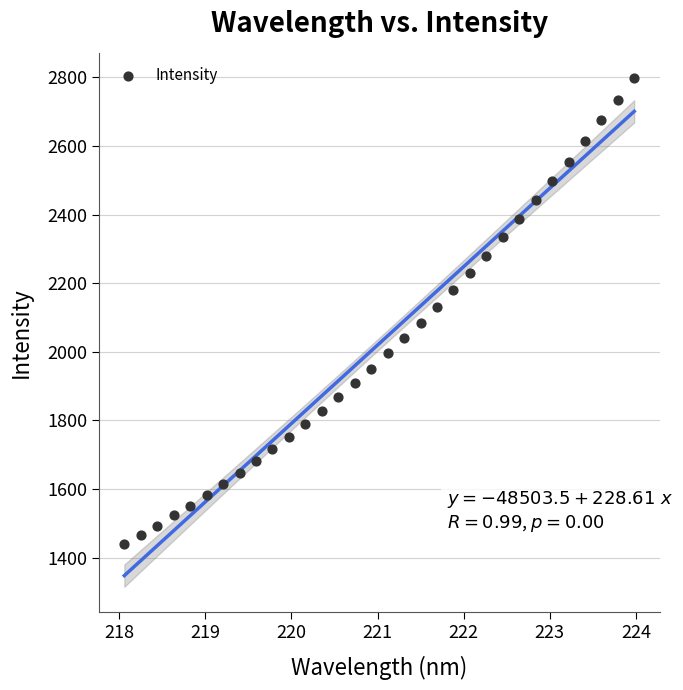

What is the range of Y values (max minus min)?

1357.9